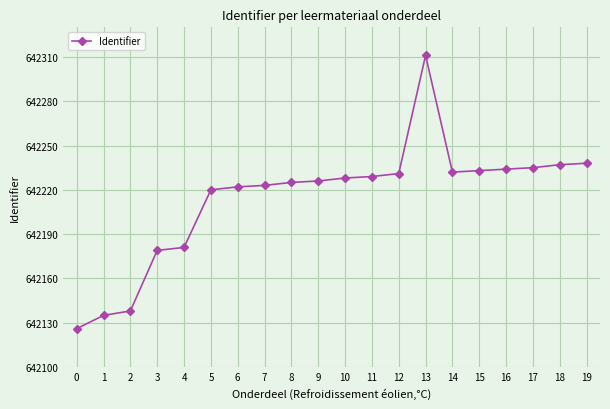

What is the sum of the values at 17 and 9?

1284461